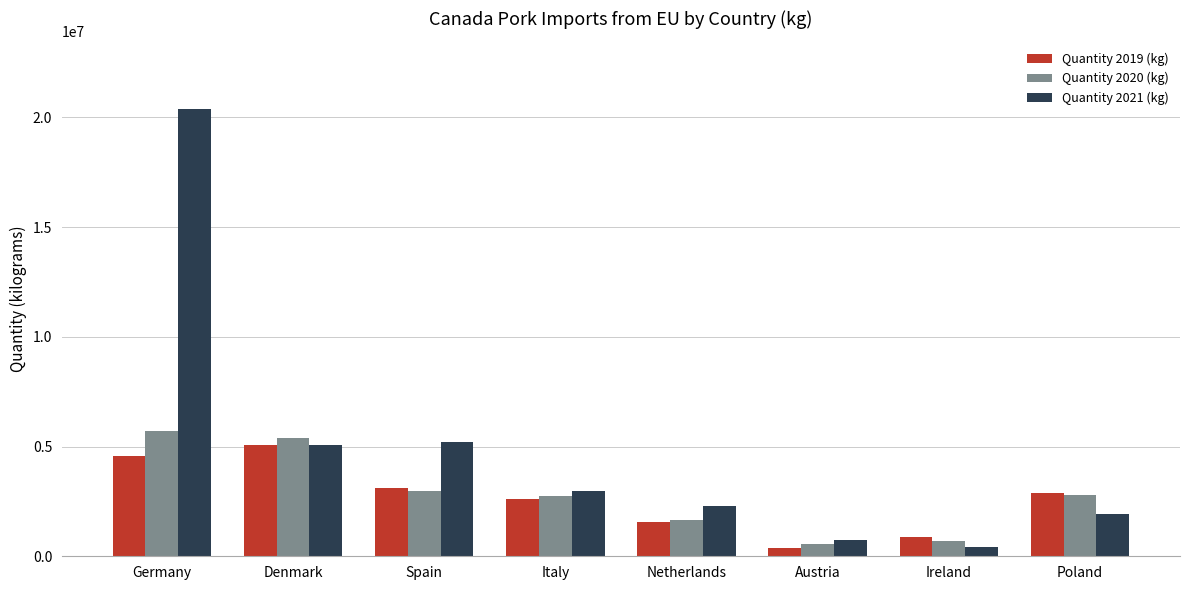

Are the bars horizontal?

No